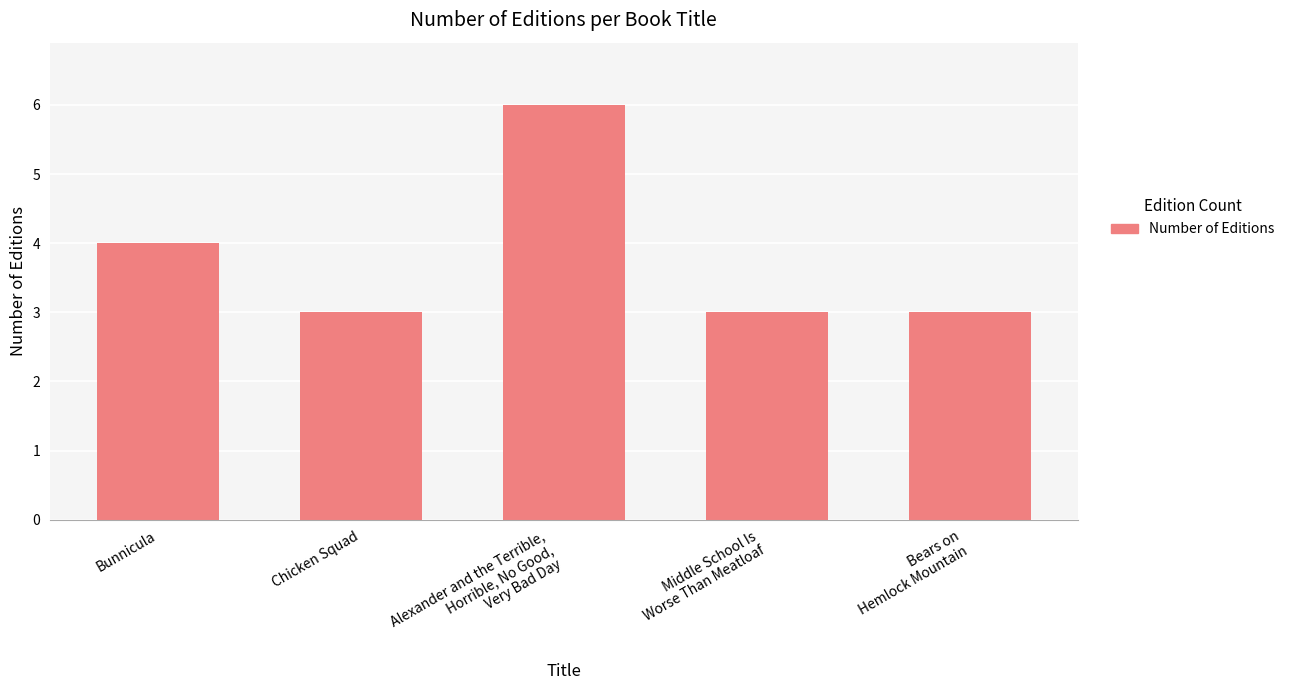

Which has a higher value, Chicken Squad or Bunnicula?

Bunnicula